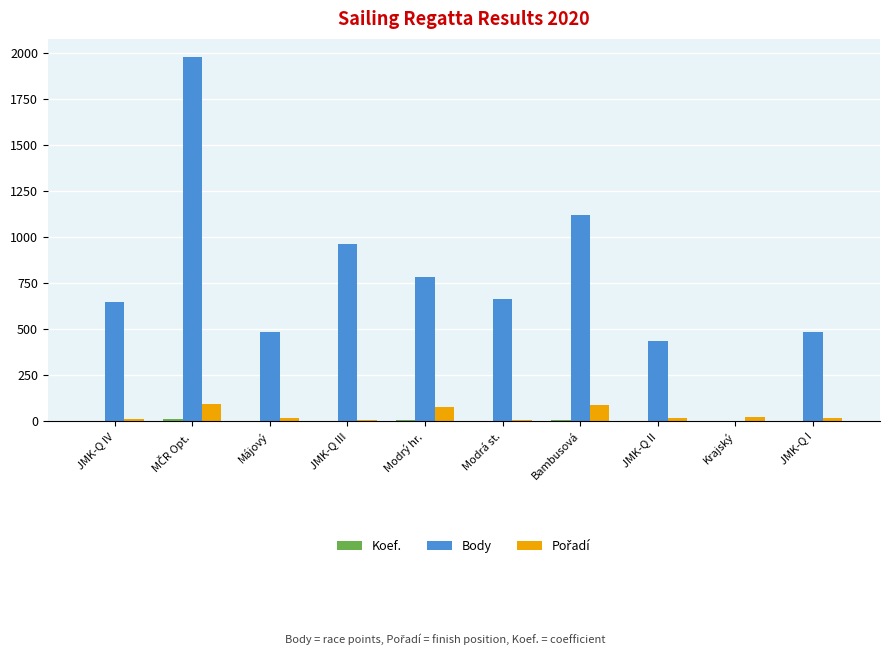

What is the maximum value shown in the chart?

1976